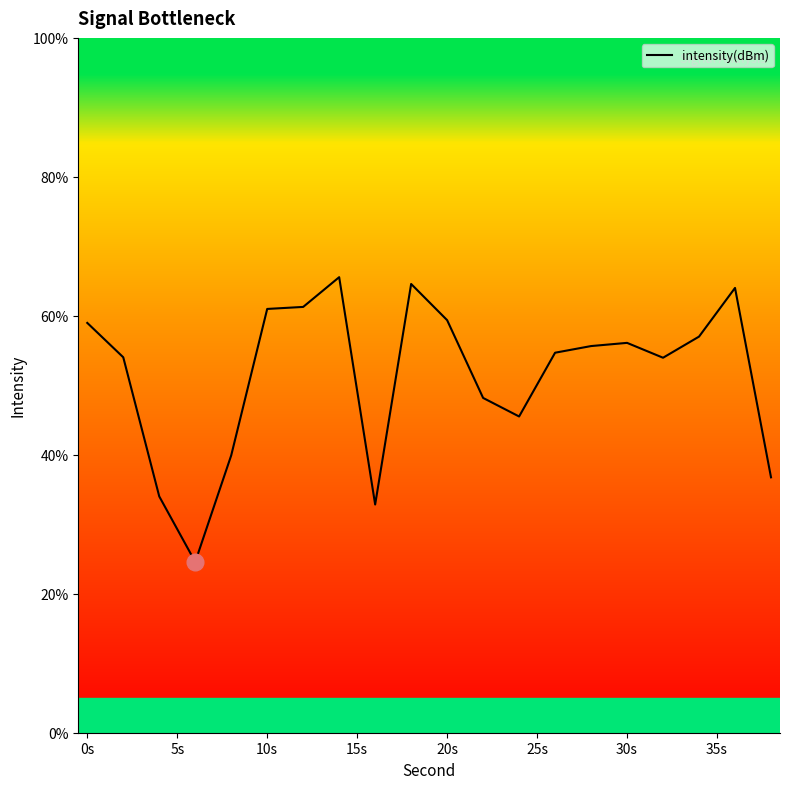

What is the smallest value displayed?

24.6